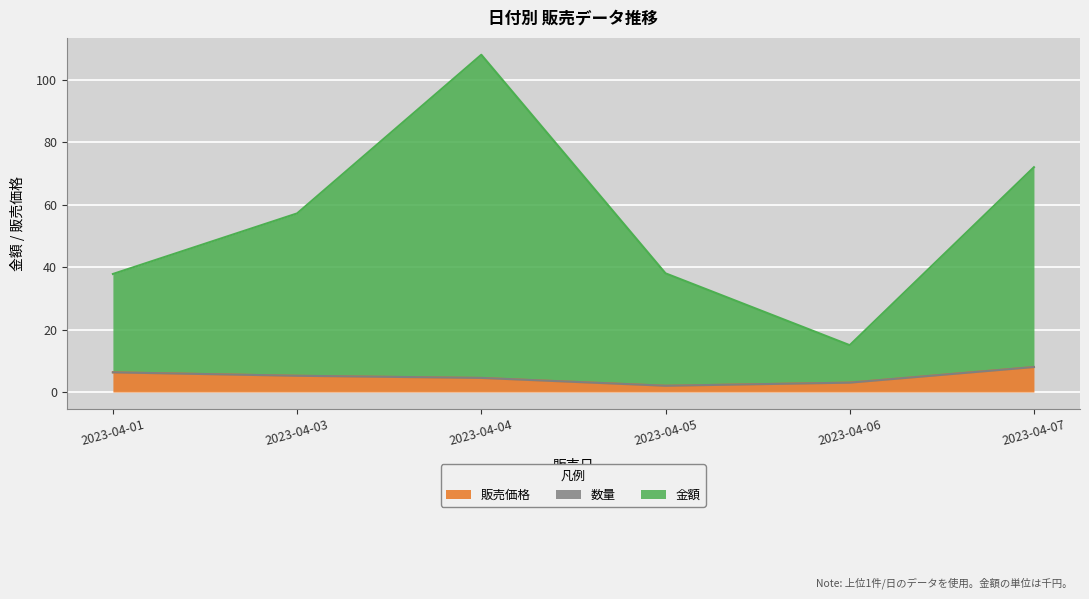

What is the value of the 販売価格 point at the 5th from the left?

3.0